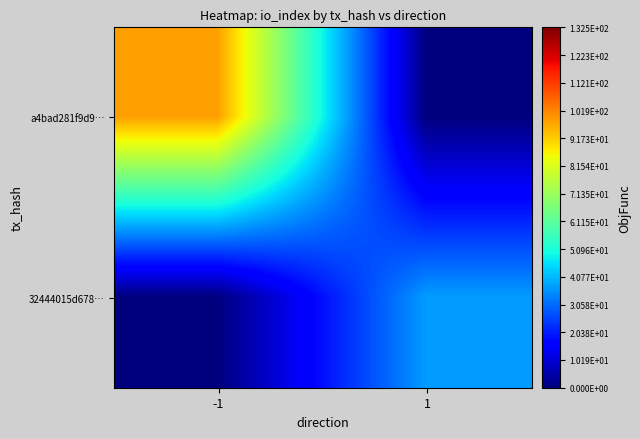

Count the number of data series in this chart.

2